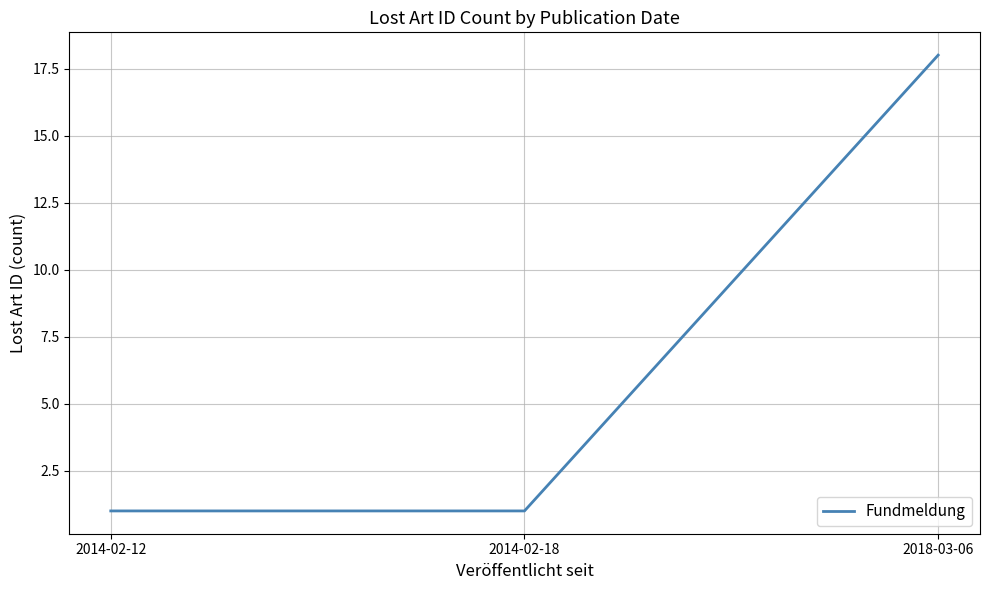

What is the ratio of the value at 2018-03-06 to the value at 2014-02-18?

18.0